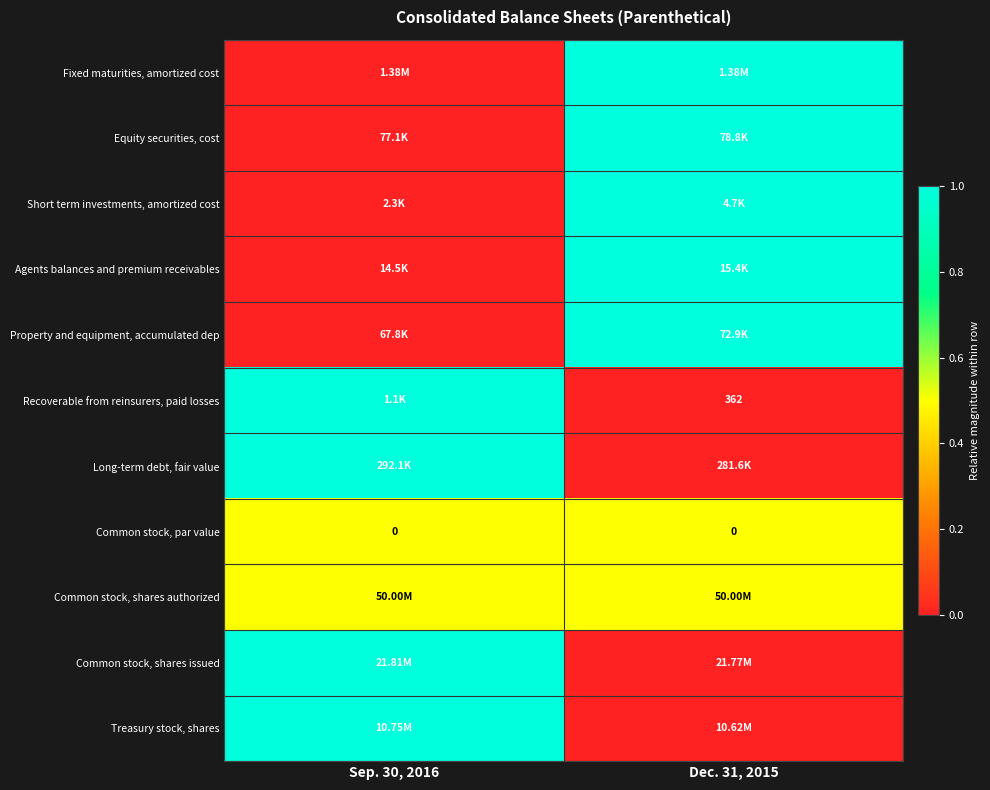

The Long-term debt, fair value series shows 0.0 at Dec. 31, 2015. True or false?

True